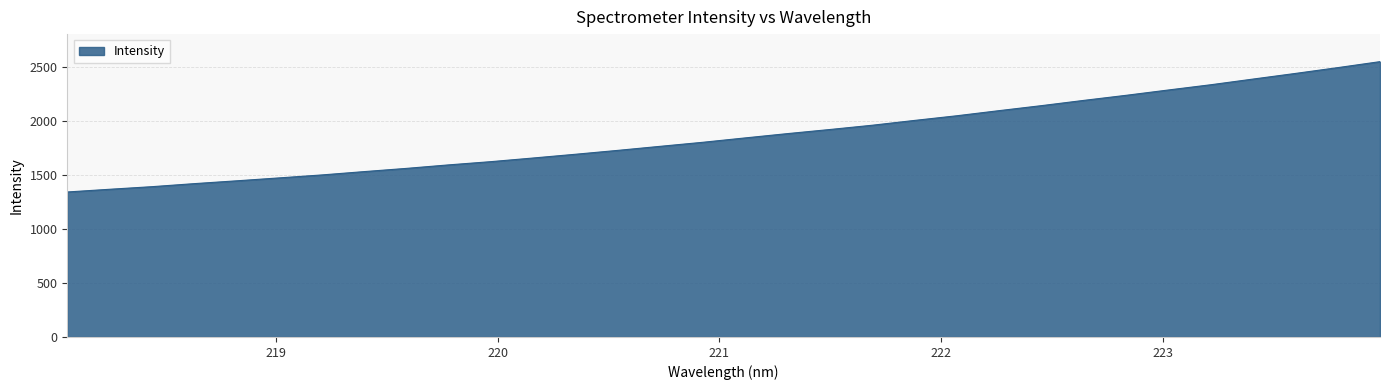

What is the minimum value shown in the chart?

1343.8